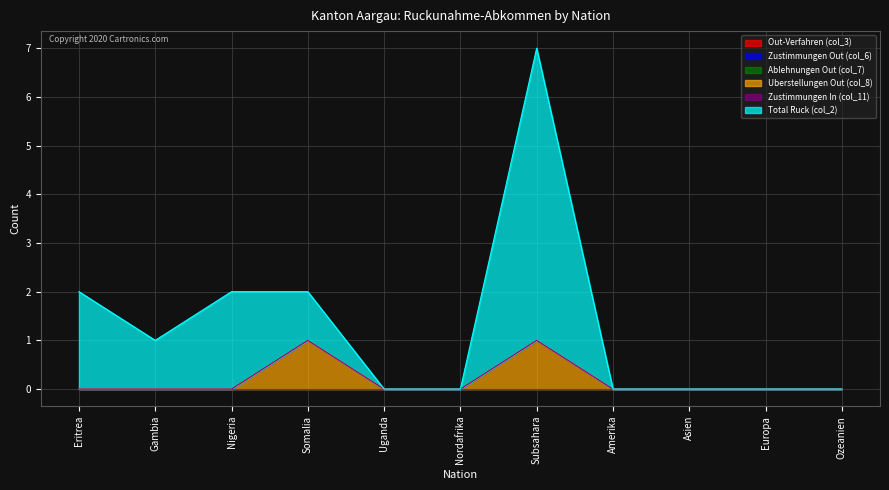

At how many categories does at least one series exceed 5?

1